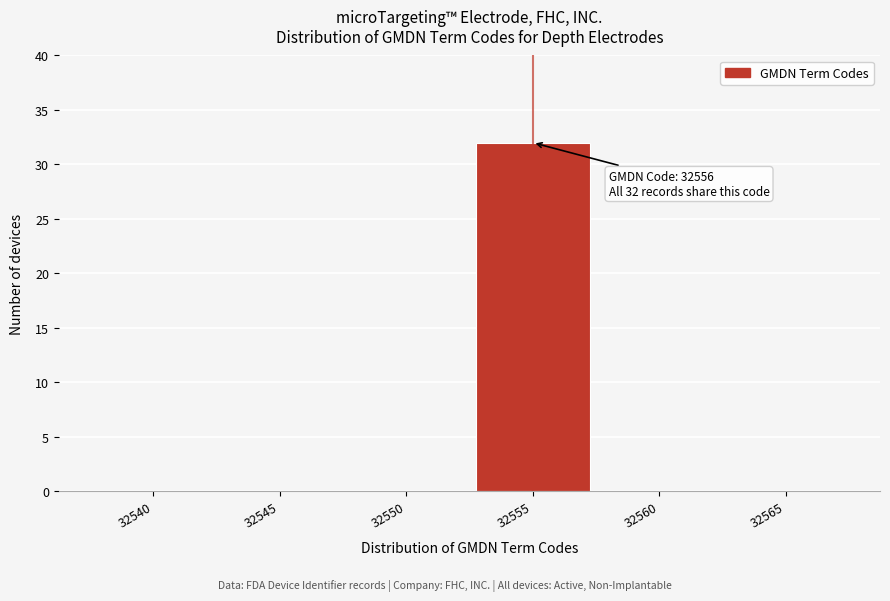

Reading right to left, transcribe all the data shown in this chart.

32565=0	32560=0	32555=32	32550=0	32545=0	32540=0